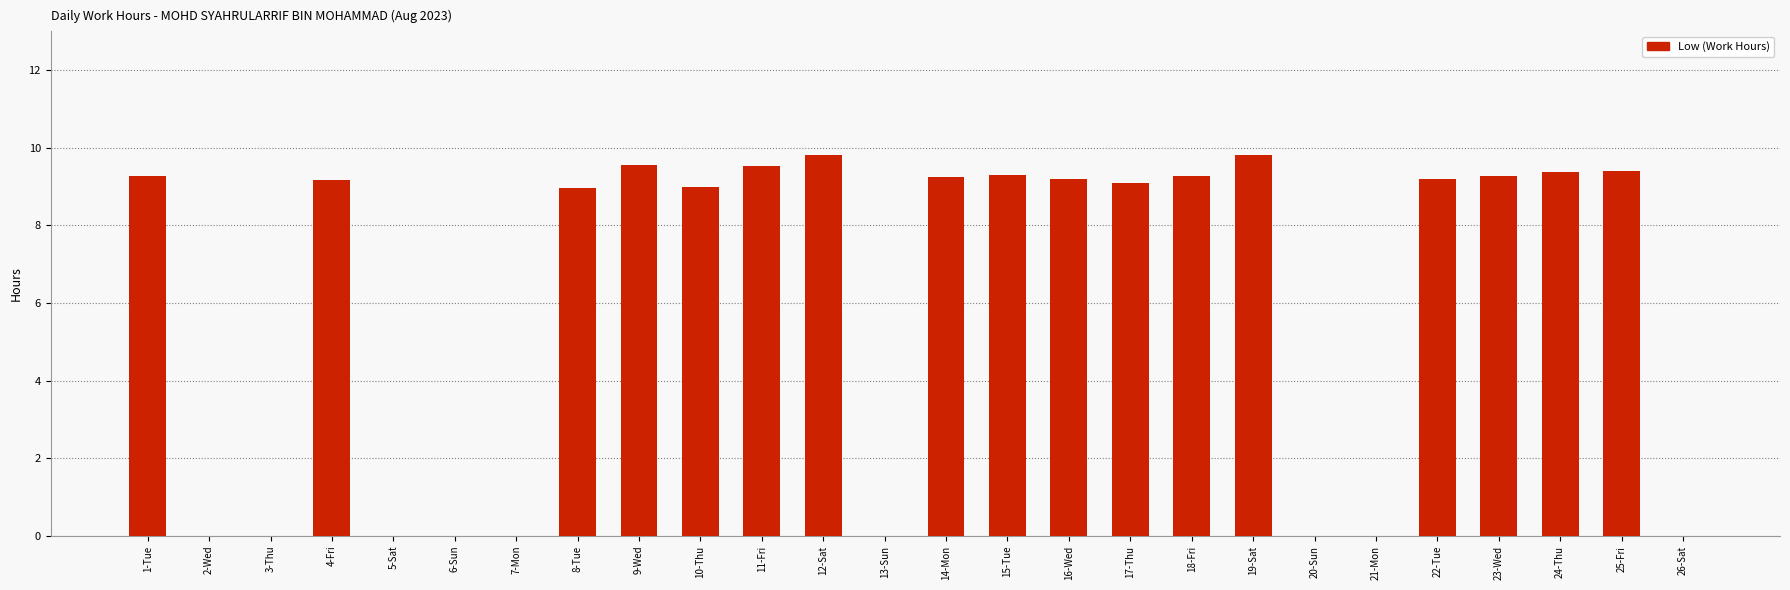

The value at 25-Fri is 12.6. True or false?

False